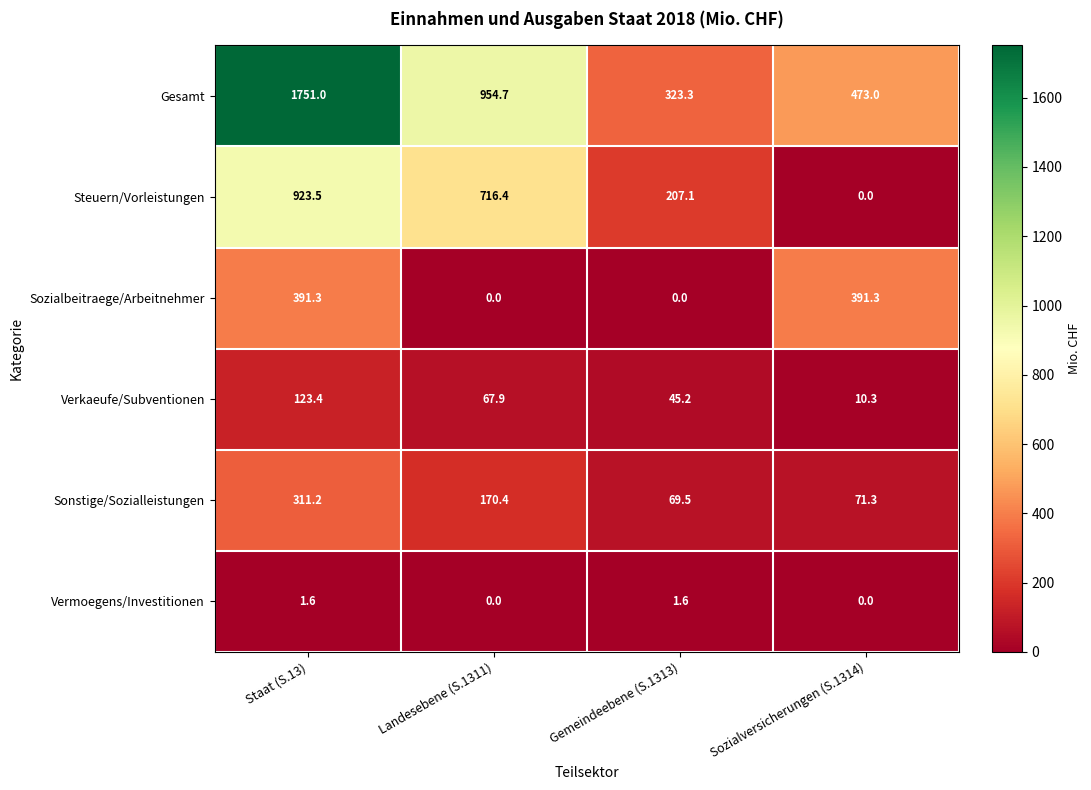

At how many categories does at least one series exceed 1387?

1